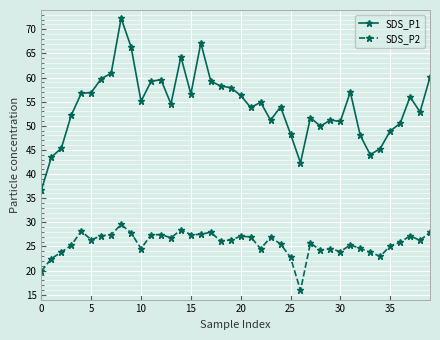

What is the highest value of the SDS_P1 series?

72.3